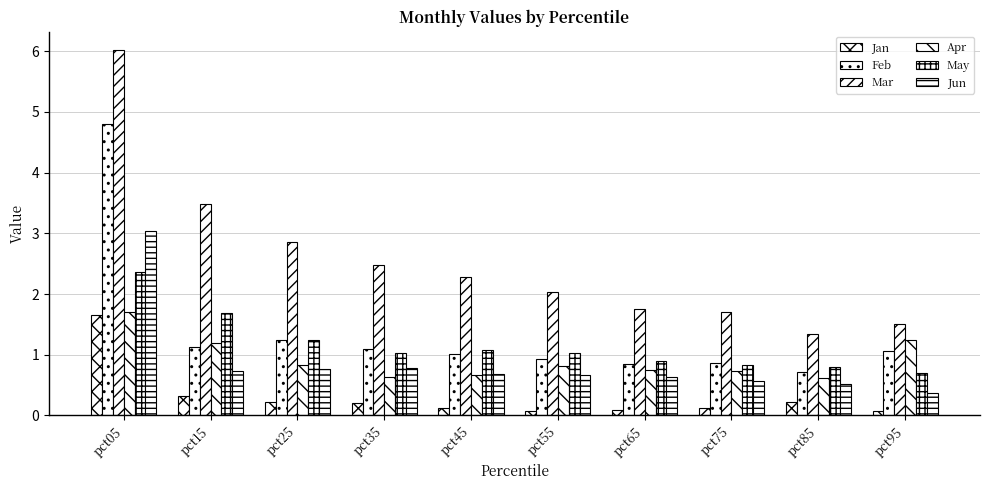

Reading right to left, transcribe all the data shown in this chart.

Jan: 0.1	0.2	0.1	0.1	0.1	0.1	0.2	0.2	0.3	1.7
Feb: 1.1	0.7	0.9	0.9	0.9	1.0	1.1	1.2	1.1	4.8
Mar: 1.5	1.3	1.7	1.7	2.0	2.3	2.5	2.9	3.5	6.0
Apr: 1.2	0.6	0.7	0.7	0.8	0.7	0.6	0.8	1.2	1.7
May: 0.7	0.8	0.8	0.9	1.0	1.1	1.0	1.2	1.7	2.4
Jun: 0.4	0.5	0.6	0.6	0.7	0.7	0.8	0.8	0.7	3.0